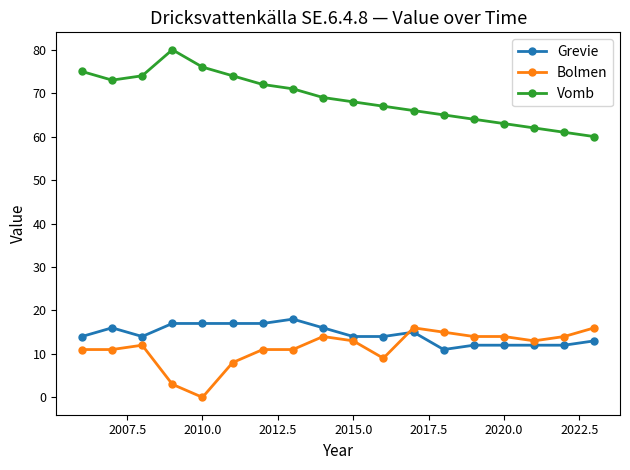

True or false: Vomb has more than 0 interior local peaks.

True